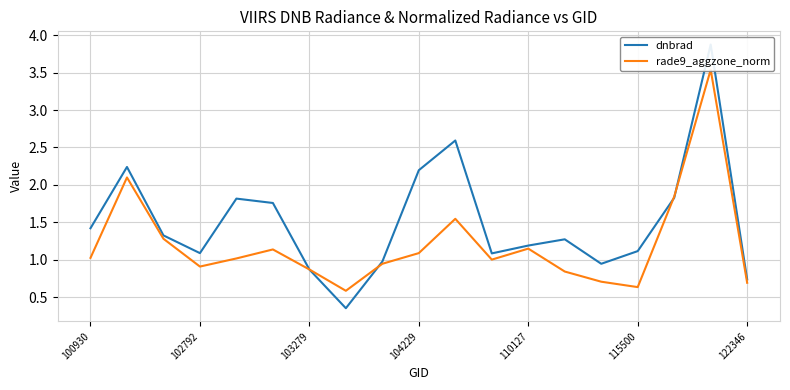

True or false: dnbrad has more than 2 interior local peaks.

True